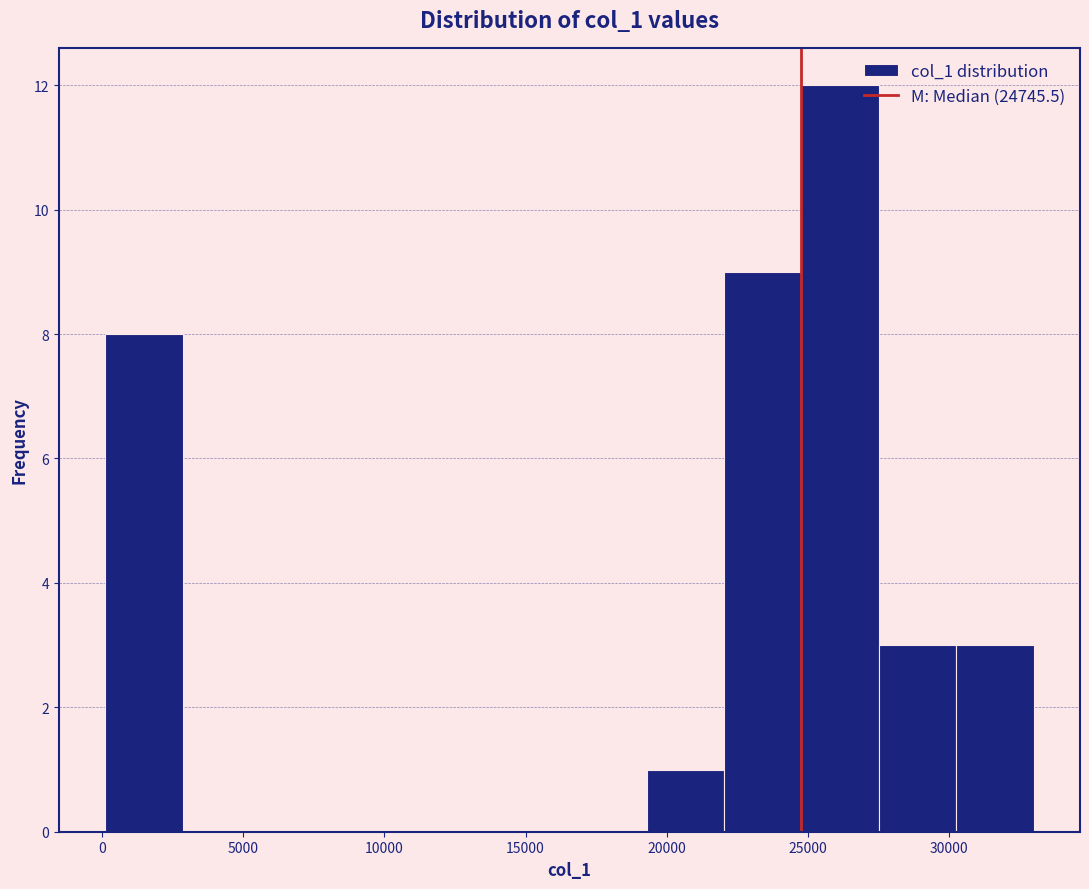

Reading left to right, transcribe this chart: for each bar, give the range it covers on the x-axis and its height. Neither the bar edges nor the heights are printed on the chart, so give them approximately, as read against the axes.

0 to 3000: 8
3000 to 5500: 0
5500 to 8500: 0
8500 to 11000: 0
11000 to 14000: 0
14000 to 16500: 0
16500 to 19500: 0
19500 to 22000: 1
22000 to 25000: 9
25000 to 27500: 12
27500 to 30500: 3
30500 to 33000: 3